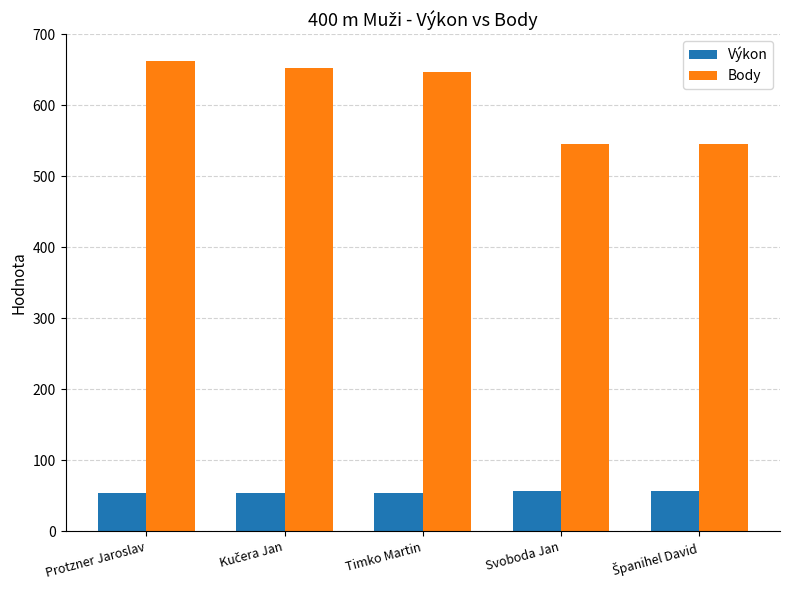

At Timko Martin, list the series in order from largest to smallest.

Body, Výkon